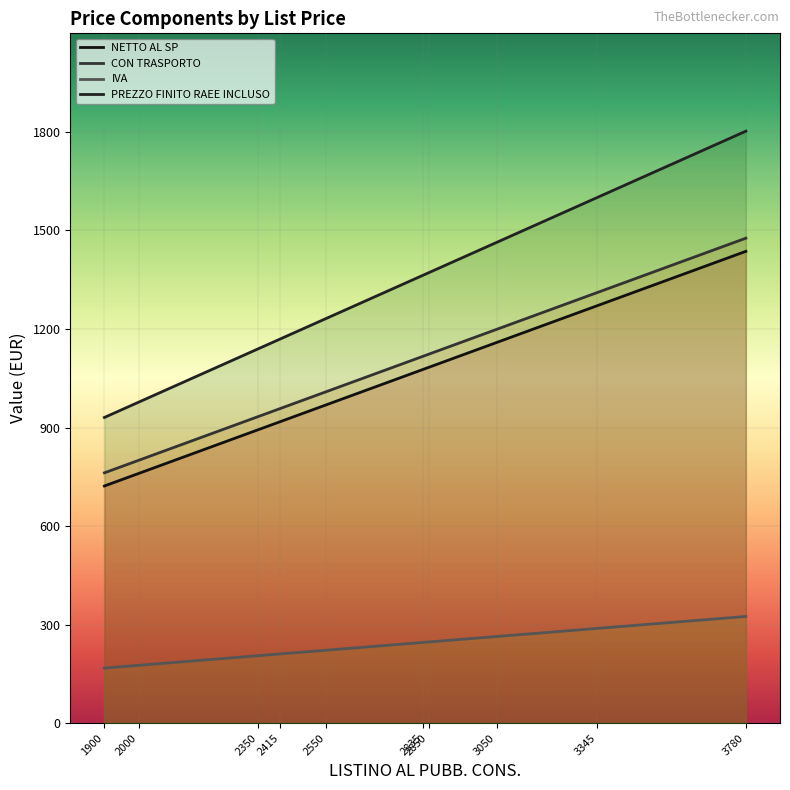

Which series has the widest spread of values?

PREZZO FINITO RAEE INCLUSO